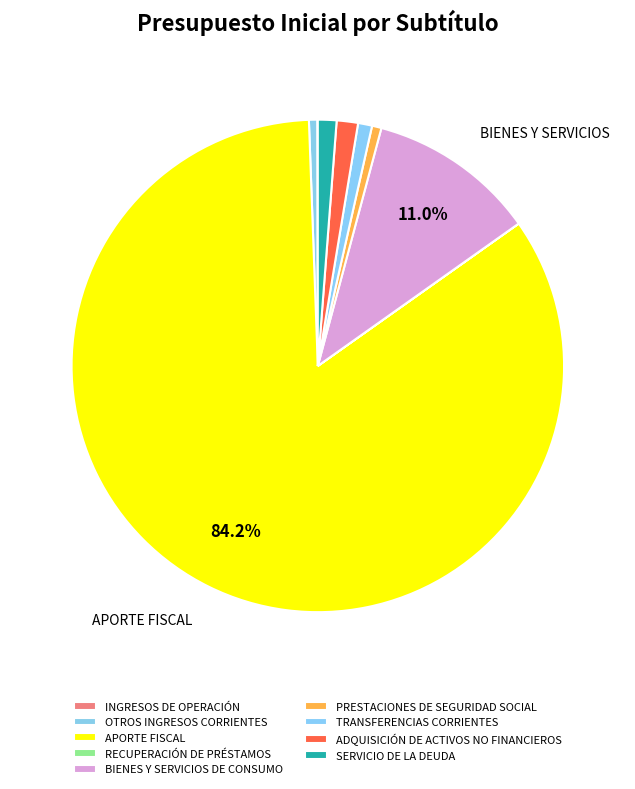

How many segments does this pie chart have?

9